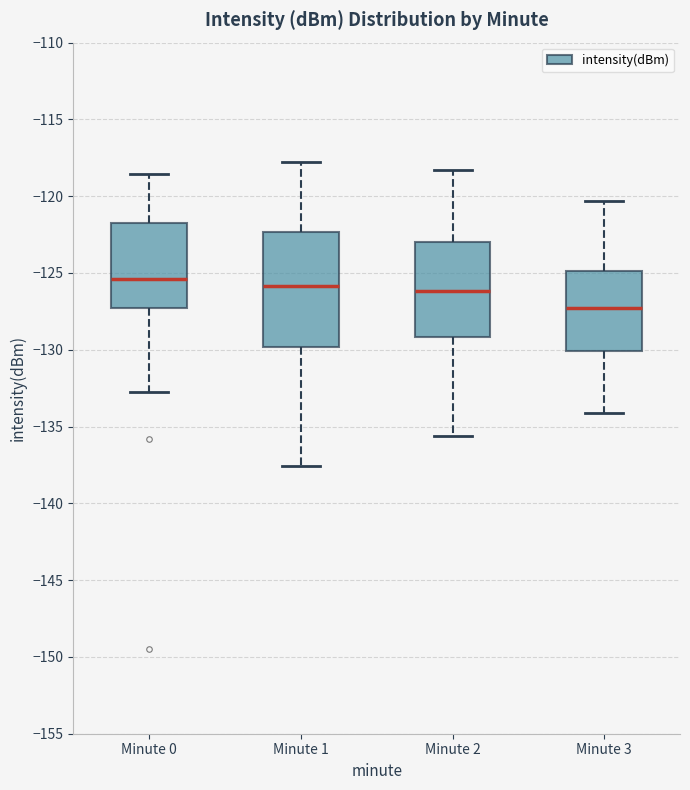

Which box is the tallest, from its lower edge to its upper edge?

Minute 1